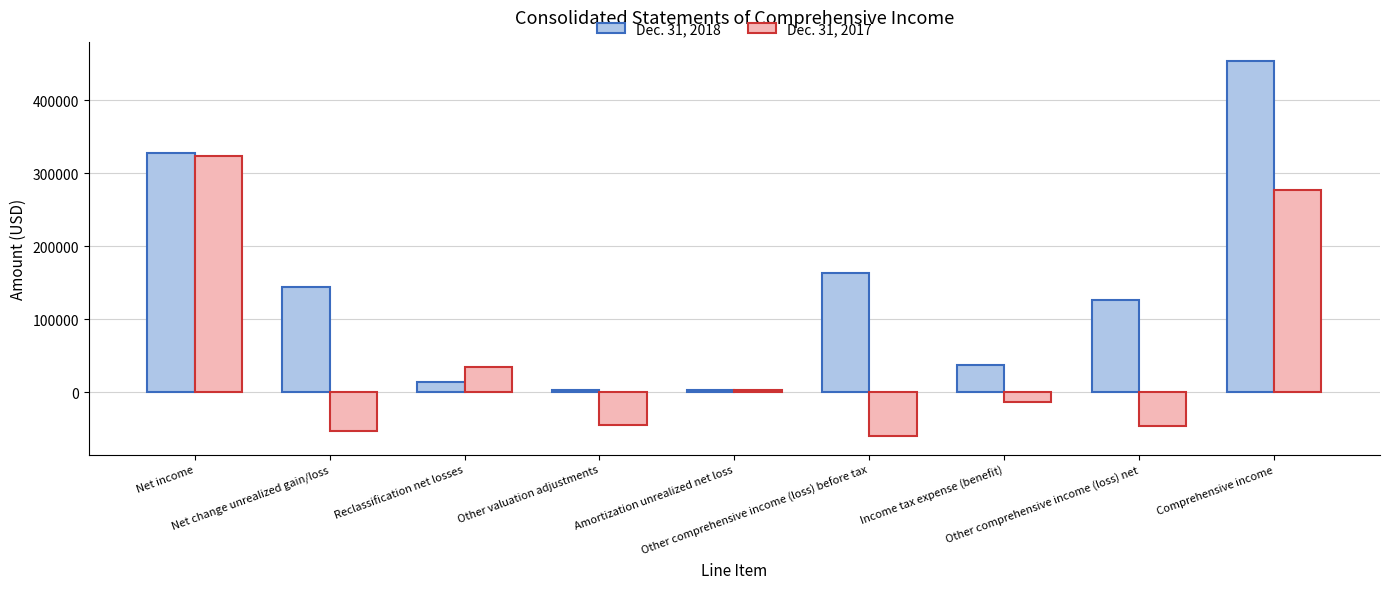

What position from the right is Income tax expense (benefit)?

3